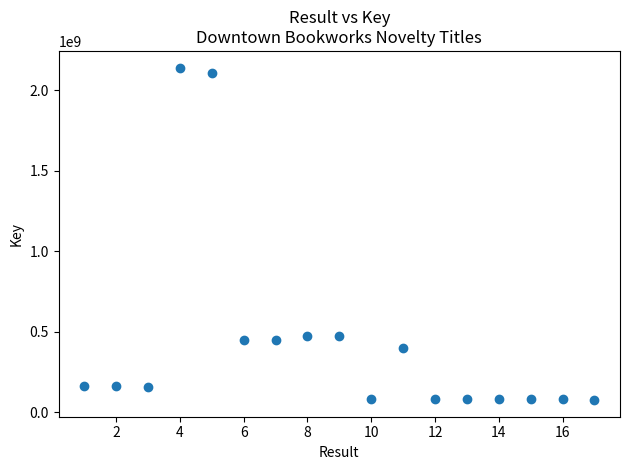

What is the range of Y values (max minus min)?

2065264538